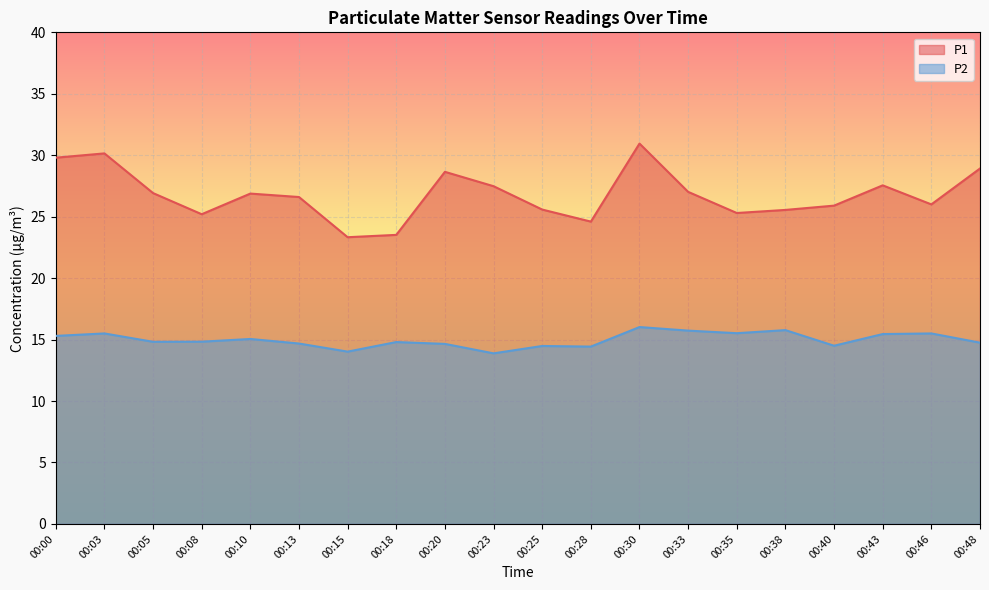

Reading left to right, transcribe all the data shown in this chart.

P1: 00:00=29.8	00:03=30.1	00:05=26.9	00:08=25.2	00:10=26.9	00:13=26.6	00:15=23.3	00:18=23.5	00:20=28.6	00:23=27.5	00:25=25.6	00:28=24.6	00:30=30.9	00:33=27.0	00:35=25.3	00:38=25.6	00:40=25.9	00:43=27.6	00:46=26.0	00:48=28.9
P2: 00:00=15.3	00:03=15.5	00:05=14.8	00:08=14.8	00:10=15.1	00:13=14.7	00:15=14.0	00:18=14.8	00:20=14.7	00:23=13.9	00:25=14.5	00:28=14.4	00:30=16.0	00:33=15.7	00:35=15.5	00:38=15.8	00:40=14.5	00:43=15.4	00:46=15.5	00:48=14.8